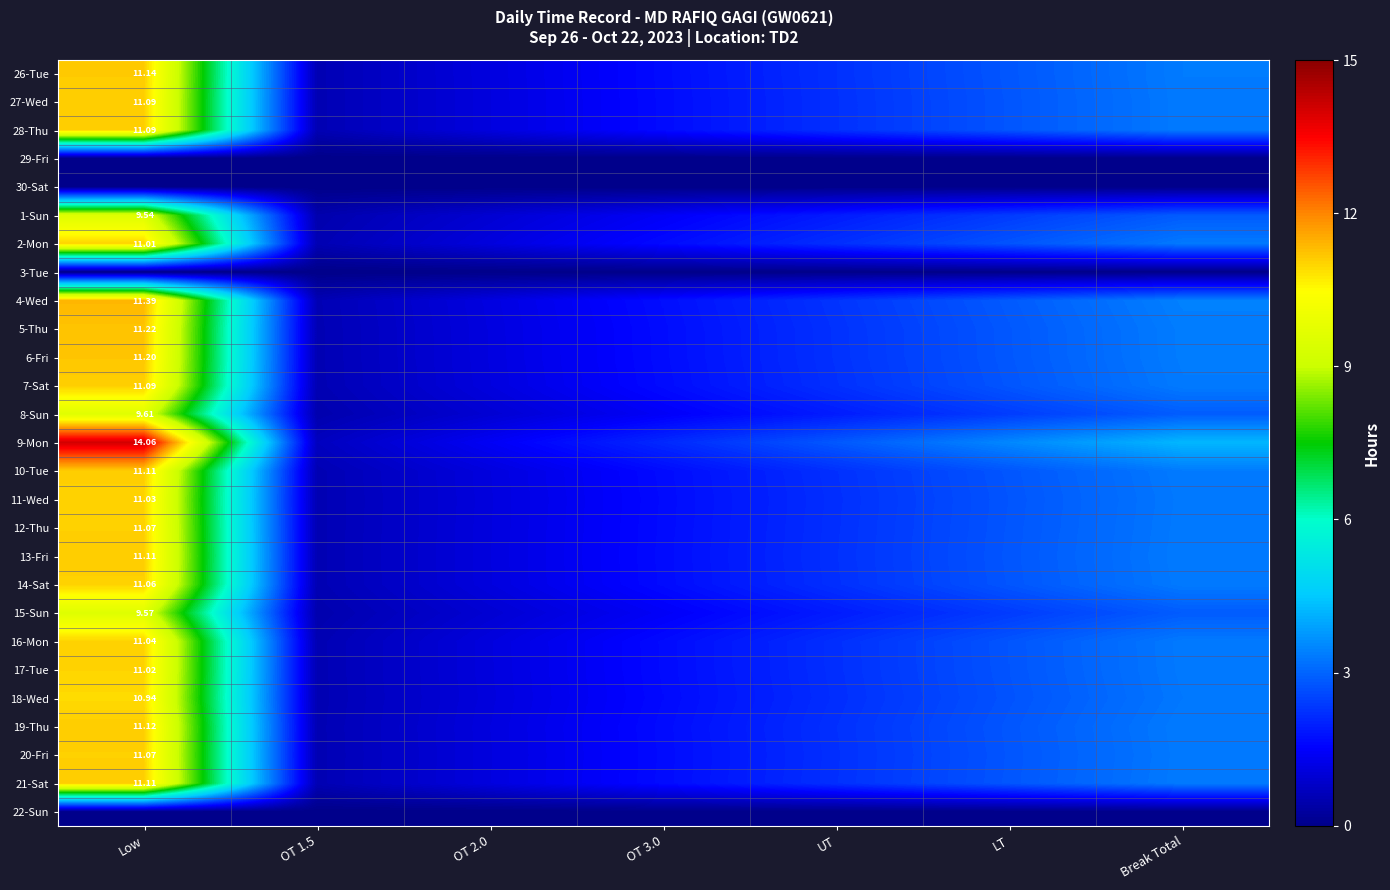

Rank the categories by 17-Tue value from lowest to highest.

OT 1.5, OT 2.0, OT 3.0, UT, LT, Break Total, Low